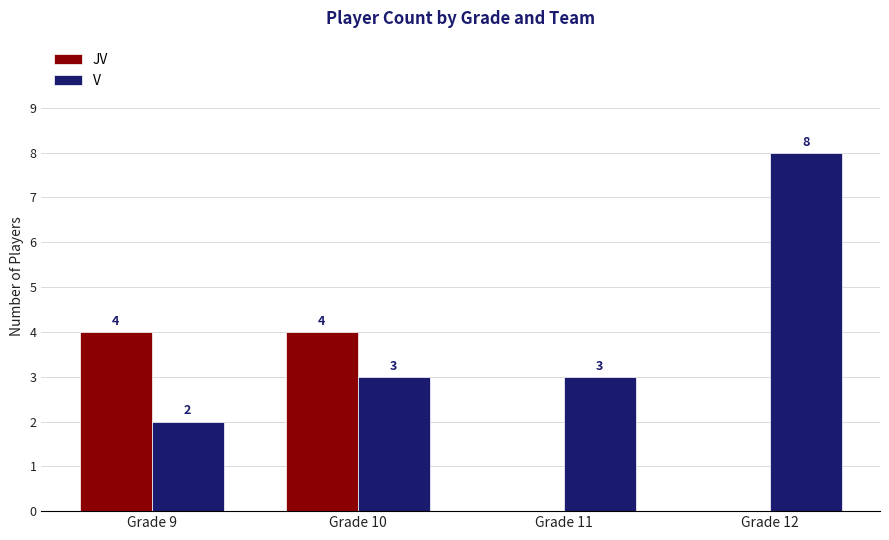

Which series has the widest spread of values?

V